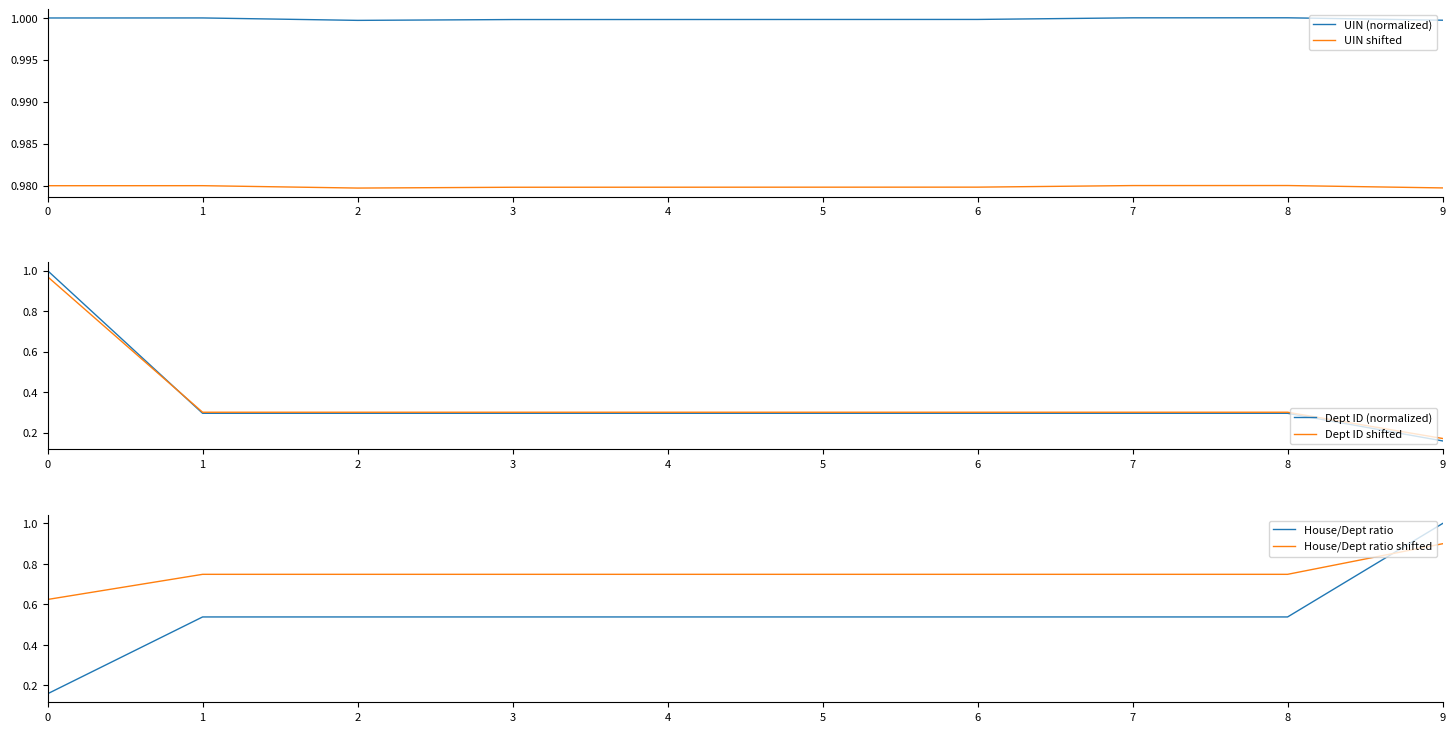

What is the difference between the maximum and minimum values in the House/Dept ratio shifted series?

0.3